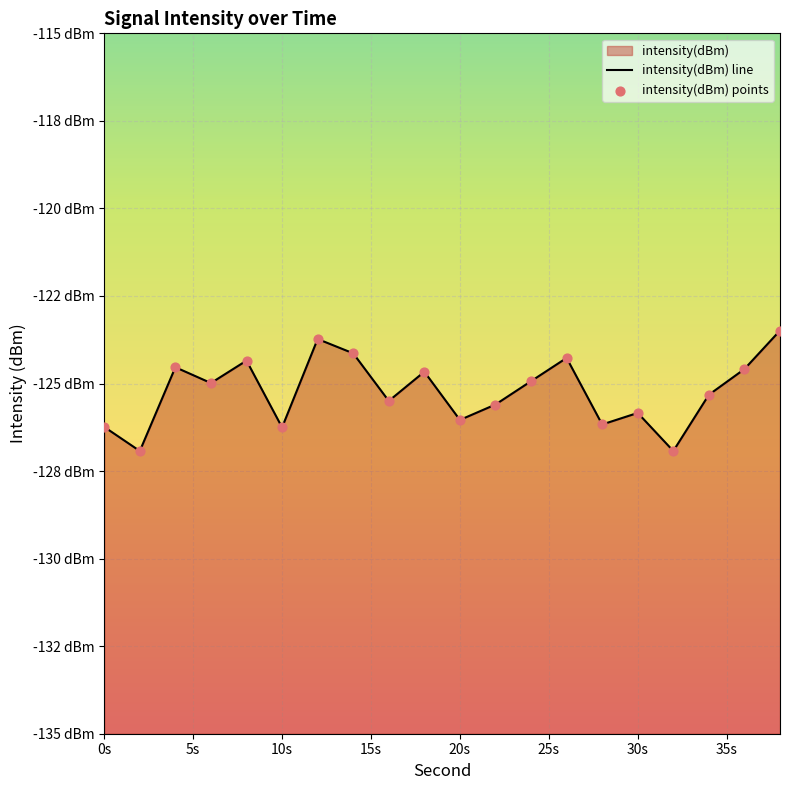

Which has a higher value, 34 or 0?

34